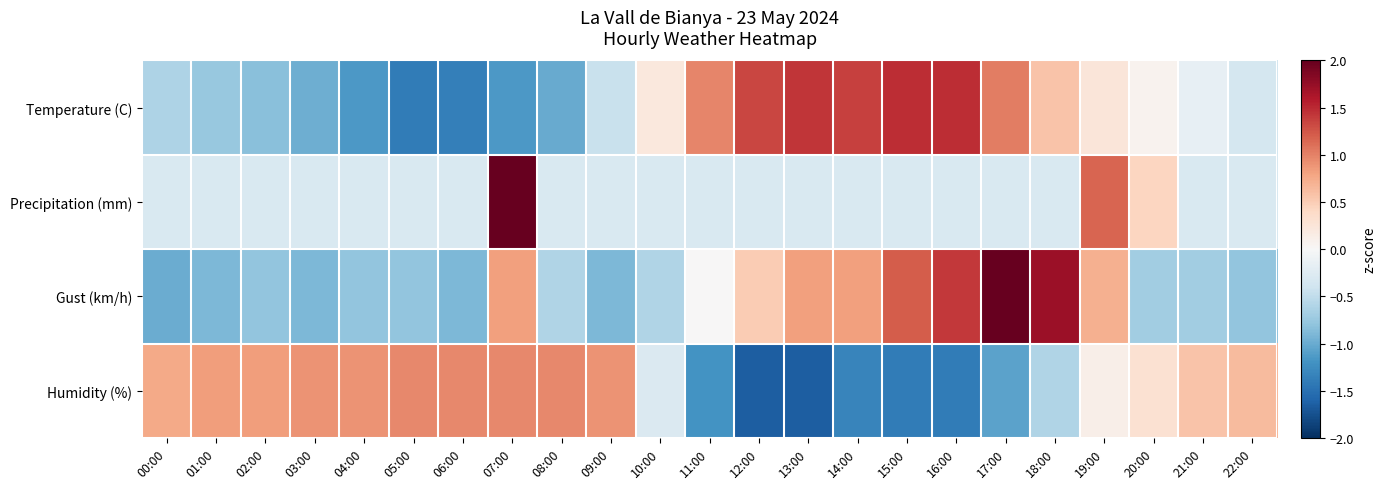

What is the difference between the highest and lowest values at 19:00?

1.0